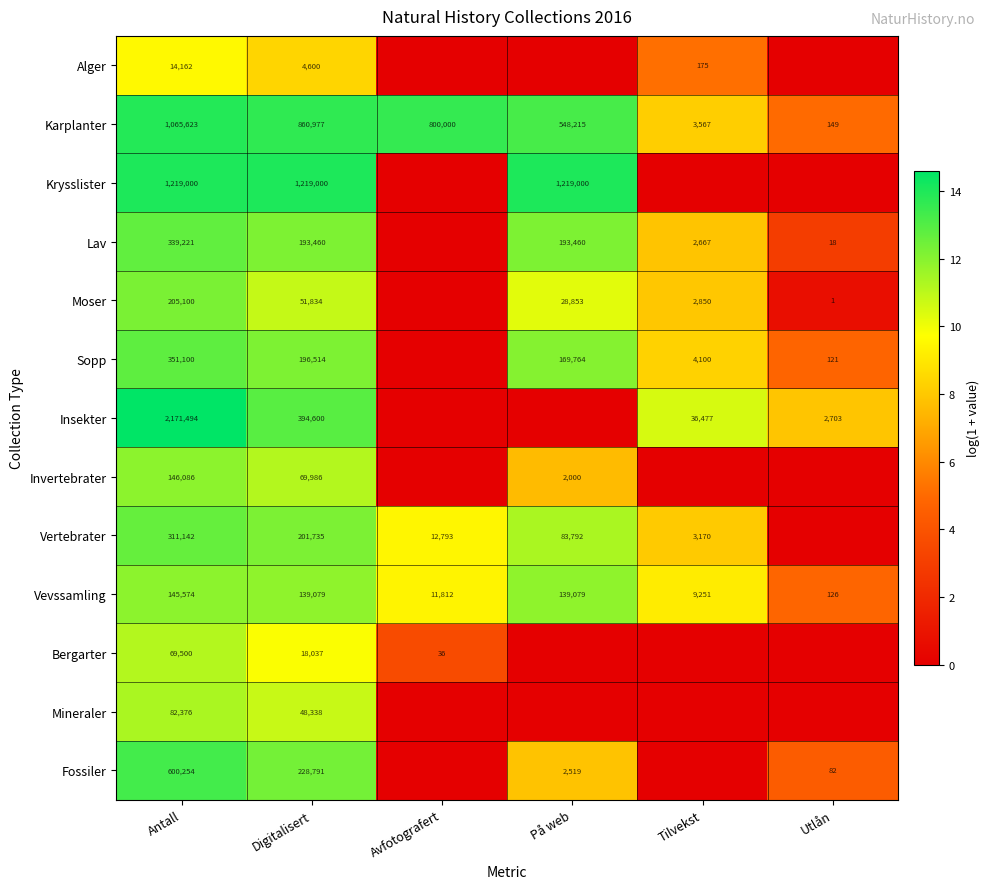

The Alger series shows 8.4 at Tilvekst. True or false?

False